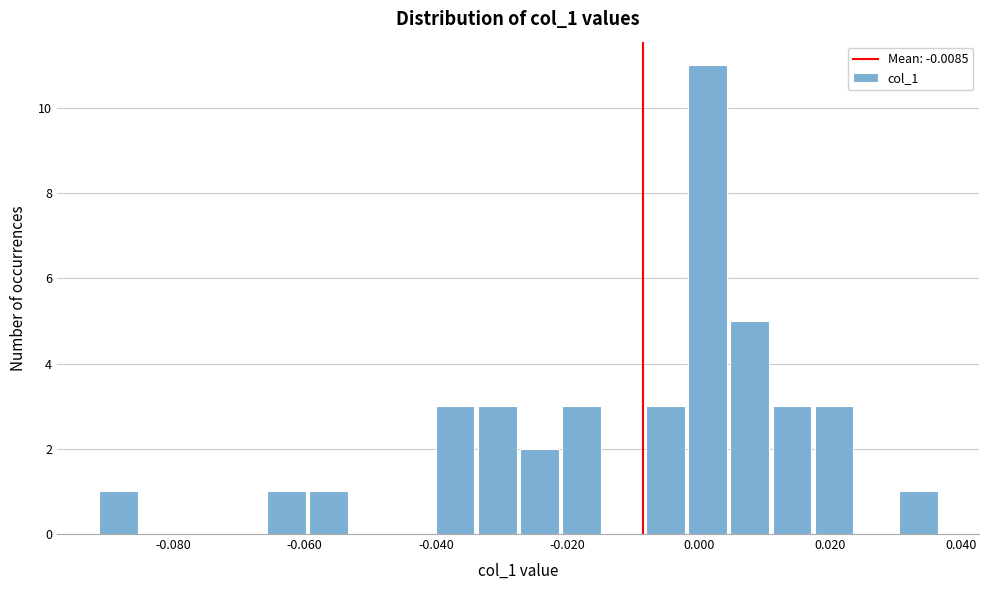

Around what value on the x-axis is the tallest bar? Give the approximate position of its centre, as read against the axis.

0.002